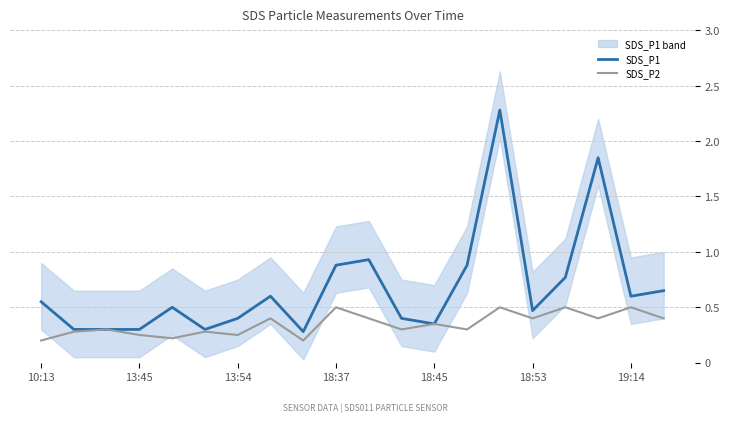

What is the sum of all SDS_P1 values?

13.6